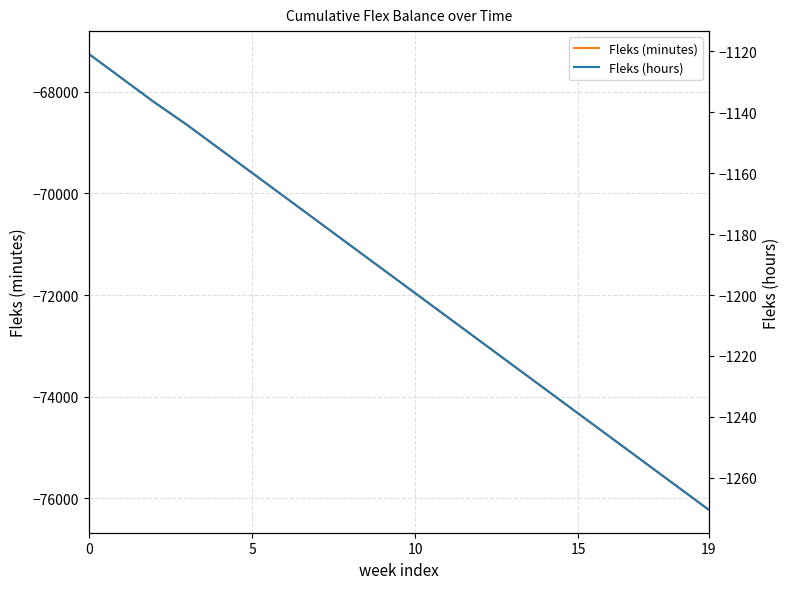

Reading left to right, extract all data points from this chart.

Fleks (minutes): -67254.0	-67728.0	-68202.0	-68646.0	-69120.0	-69594.0	-70068.0	-70542.0	-71016.0	-71490.0	-71964.0	-72438.0	-72912.0	-73386.0	-73860.0	-74334.0	-74808.0	-75282.0	-75756.0	-76230.0
Fleks (hours): -1120.9	-1128.8	-1136.7	-1144.1	-1152.0	-1159.9	-1167.8	-1175.7	-1183.6	-1191.5	-1199.4	-1207.3	-1215.2	-1223.1	-1231.0	-1238.9	-1246.8	-1254.7	-1262.6	-1270.5